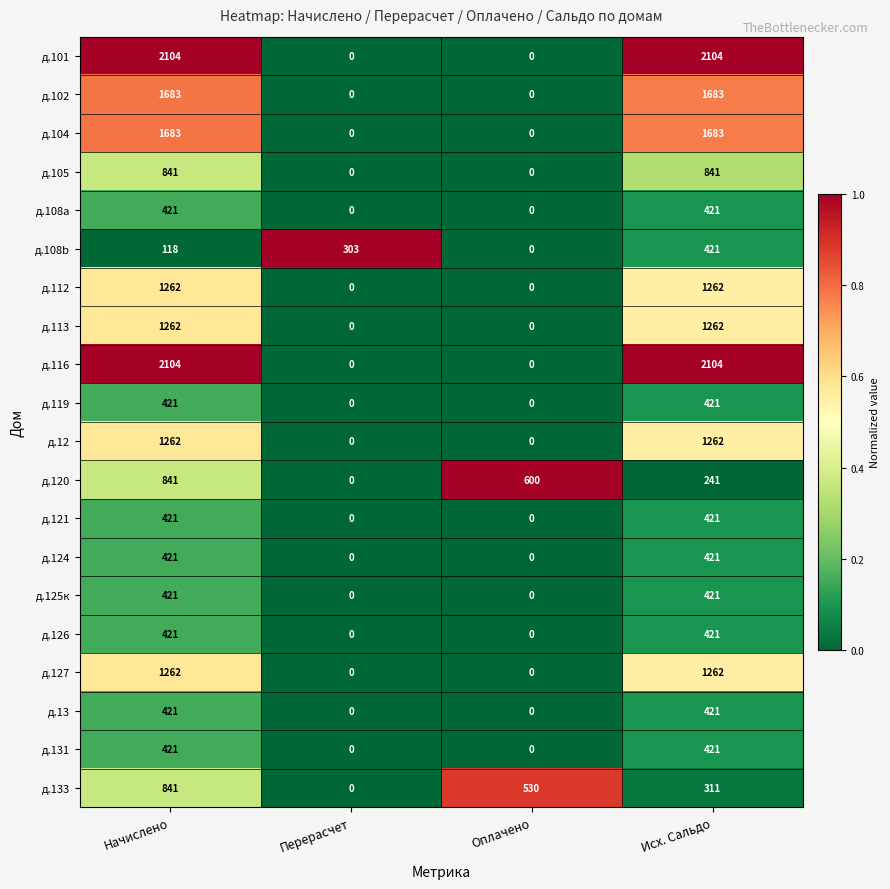

What is the sum of all д.121 values?

842